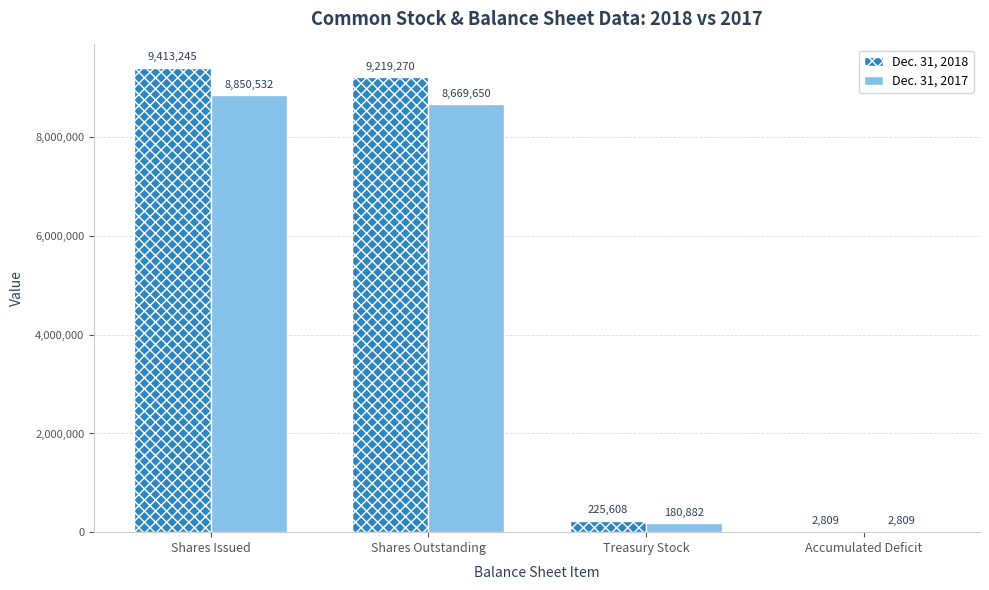

How many data points does each series have?

4